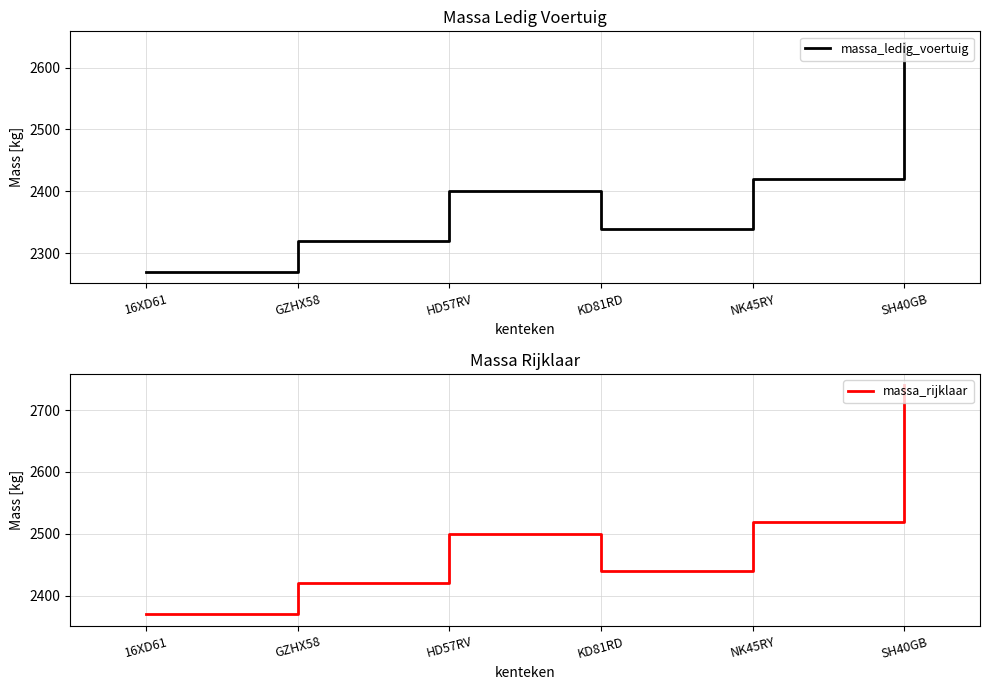

At which category is the sum across all series the highest?

SH40GB